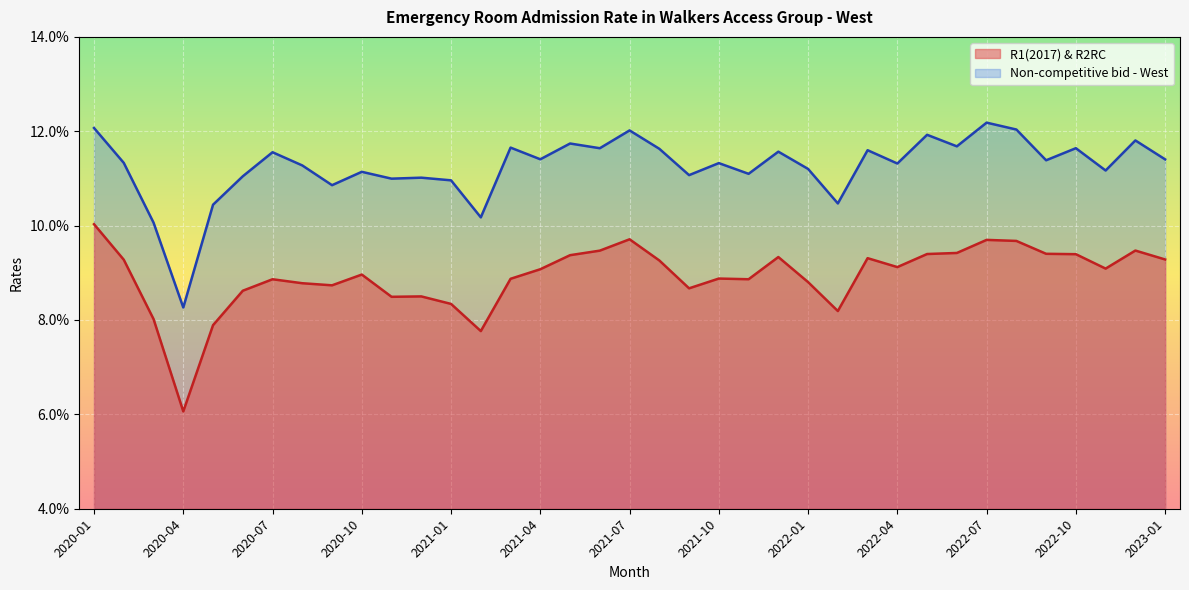

At which category is the sum across all series the highest?

2020-01